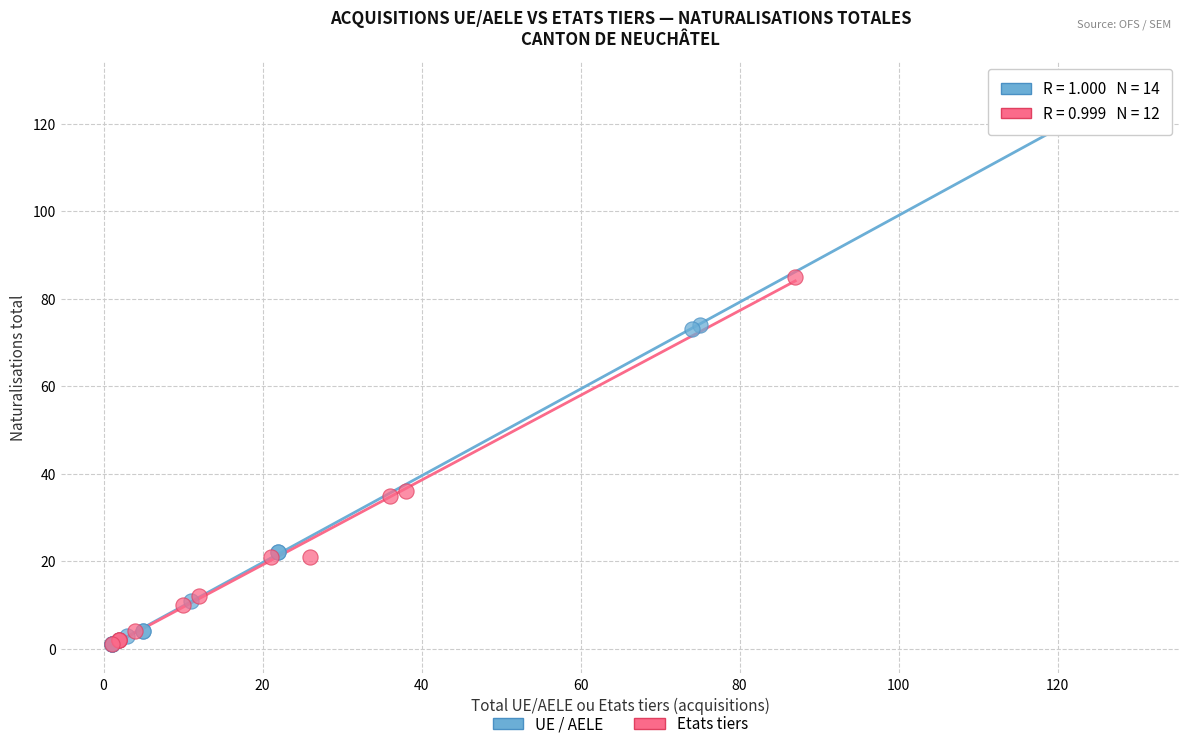

Which series has the widest spread of Y values?

UE / AELE